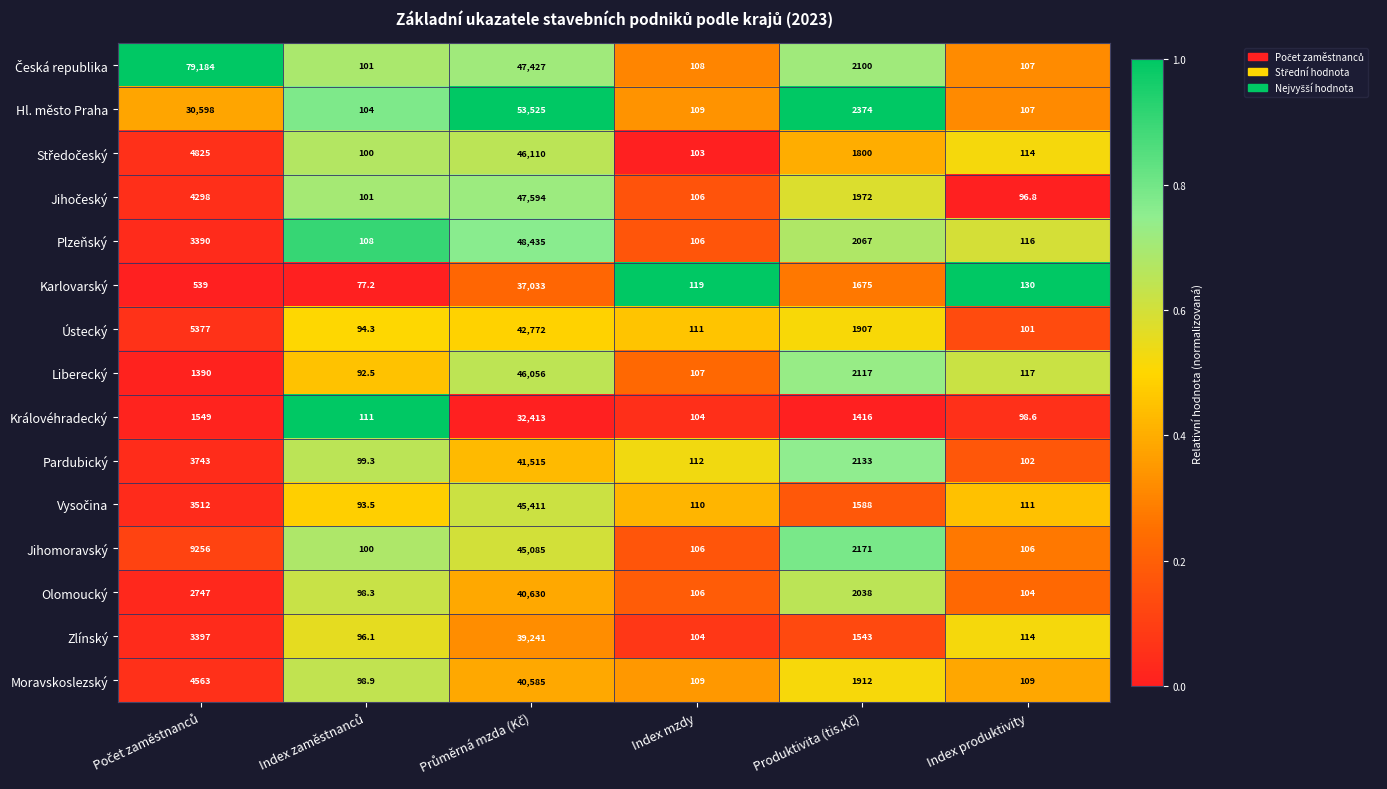

What is the difference between the highest and lowest values at Index produktivity?

33.2